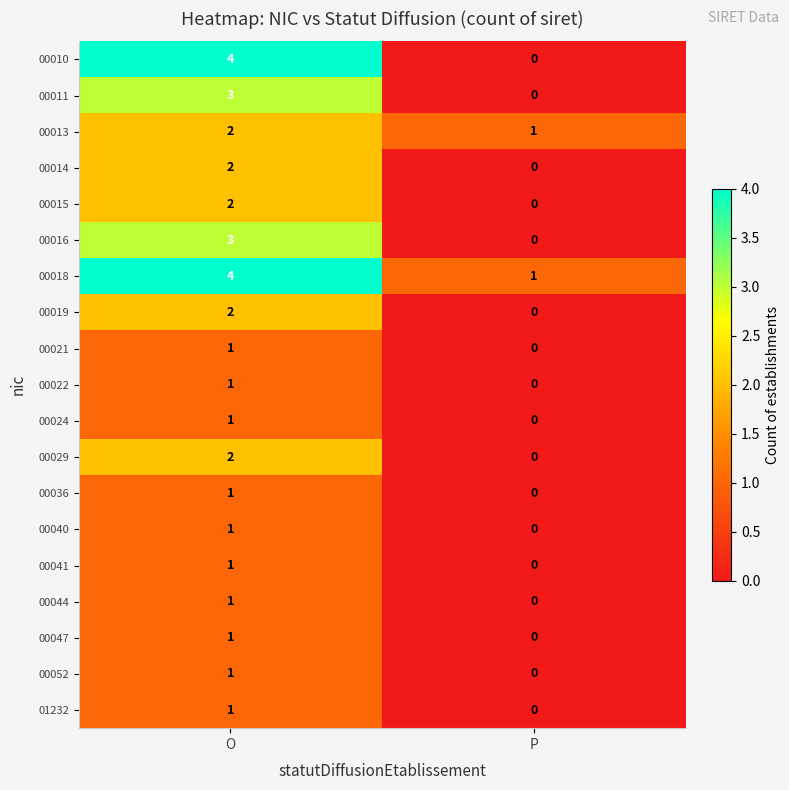

At which label does 00022 reach its peak?

O